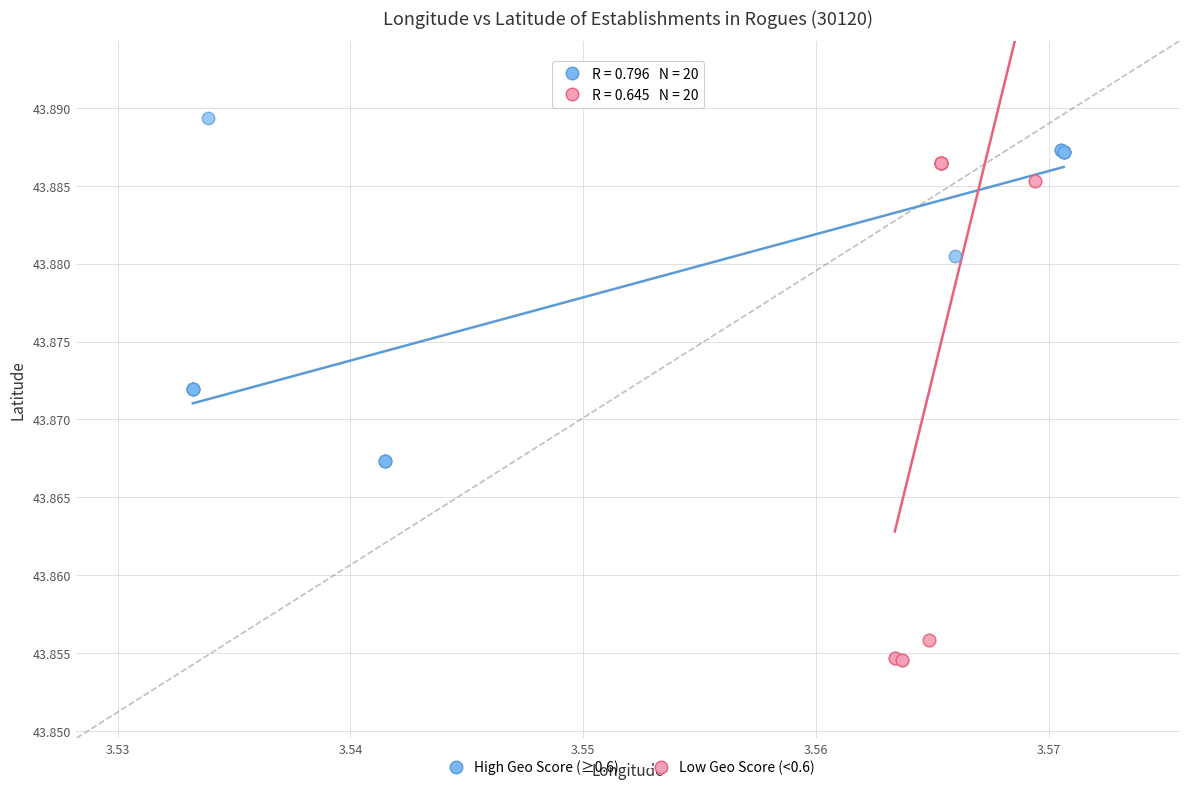

Which series reaches the maximum Y coordinate?

High Geo Score (≥0.6)